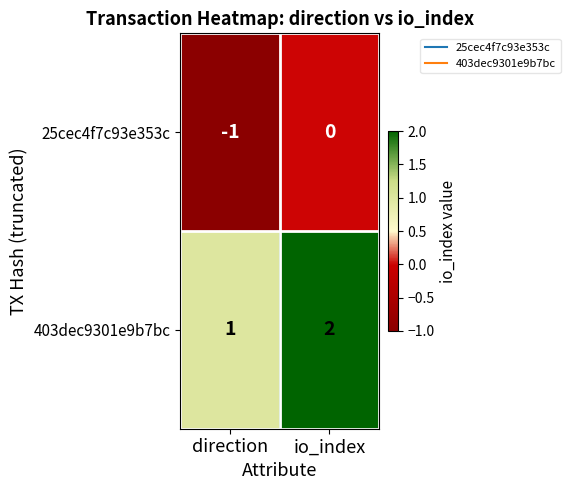

Is the value of 403dec9301e9b7bc at io_index greater than the value of 25cec4f7c93e353c at direction?

Yes